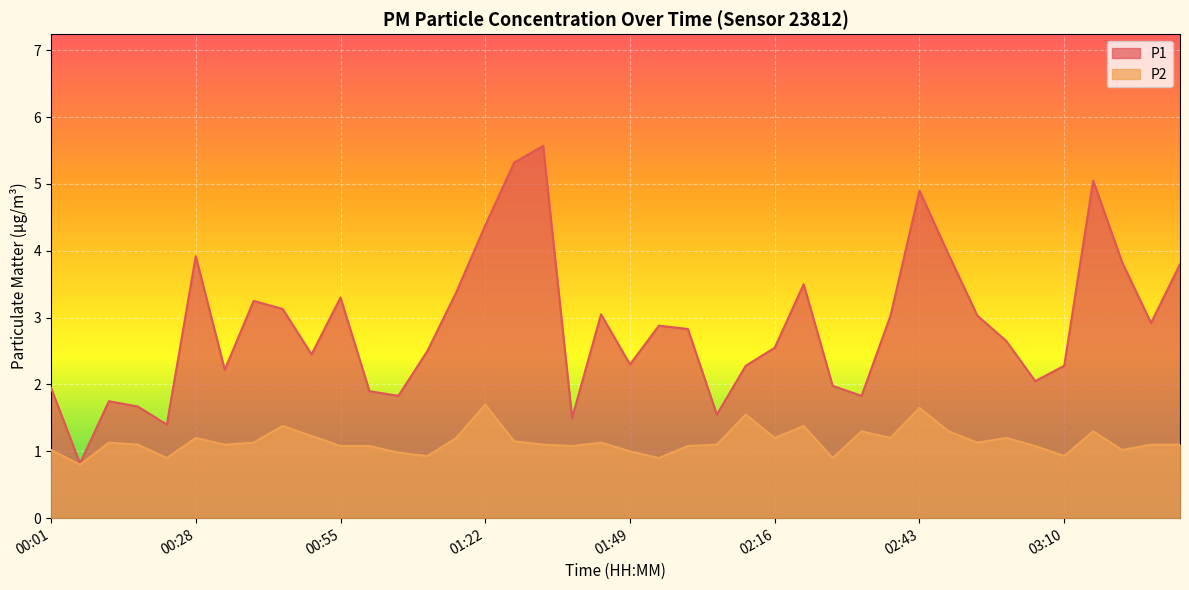

In P1, how many points are higher than both neighbors (excluding endpoints)?

10